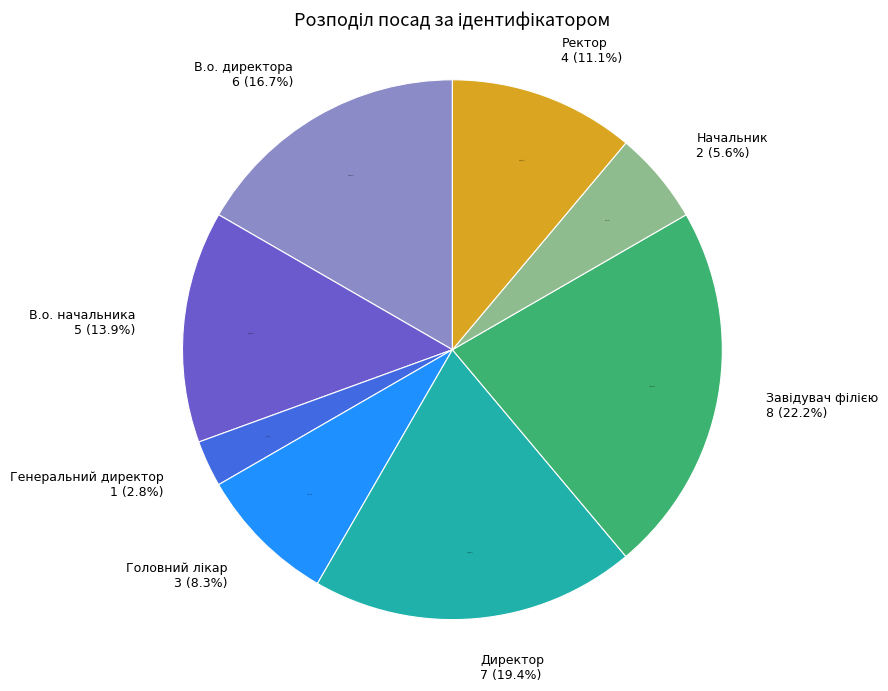

Does any single category account for the majority?

No